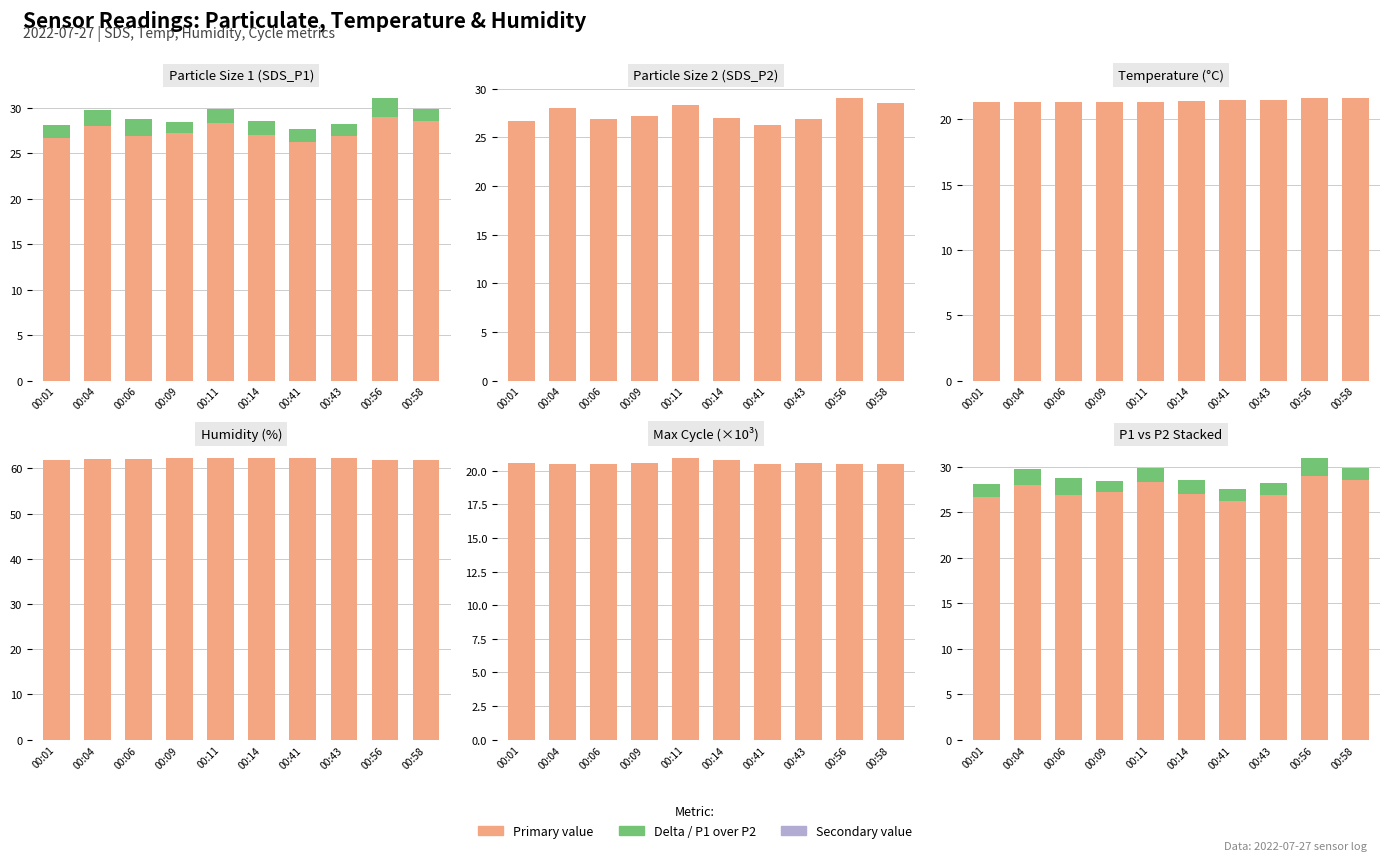

What is the total value across all series at 00:04?

133.6